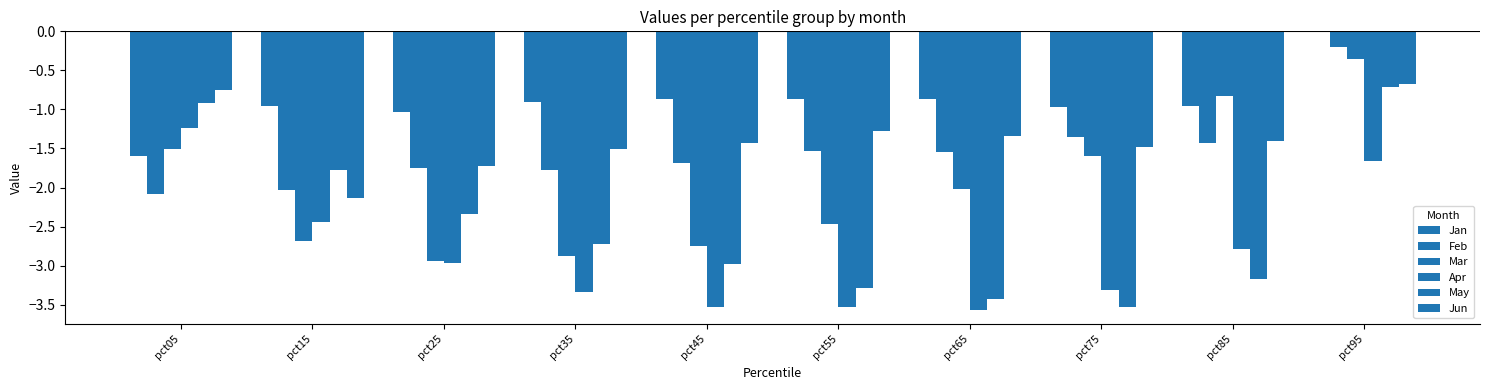

What is the highest value of the Feb series?

-0.2